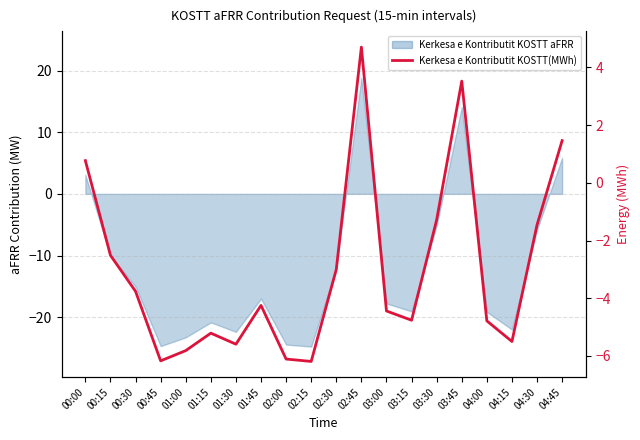

What position from the left is 02:15?

10